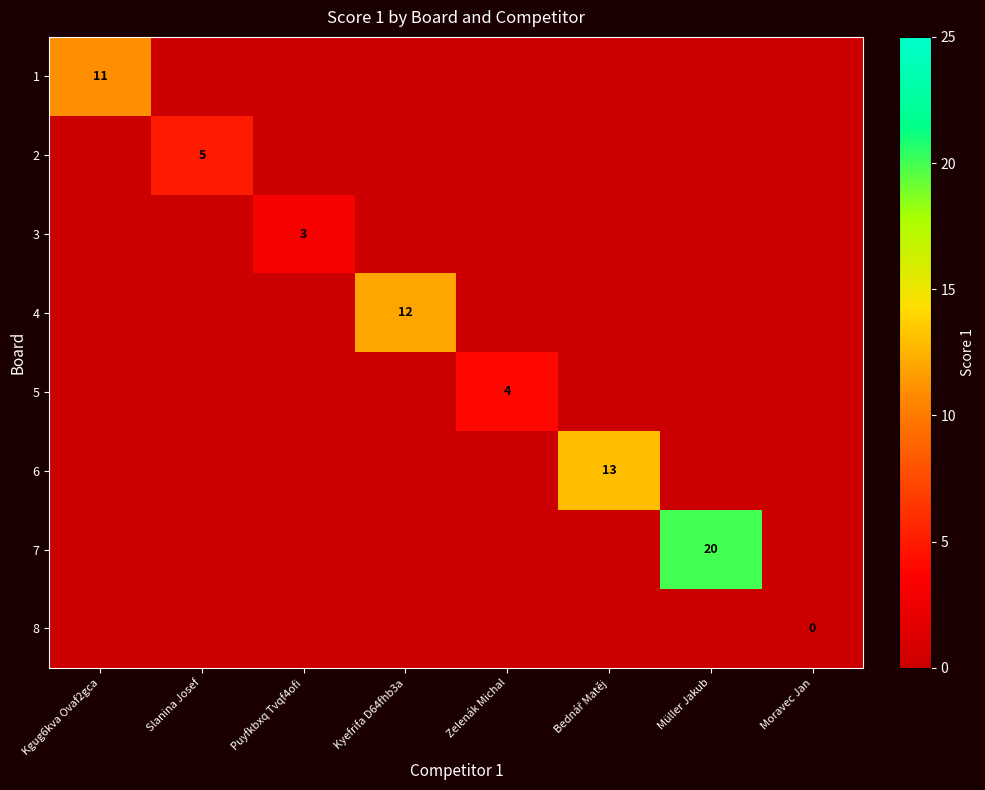

How many positive values does the 3 series have?

1